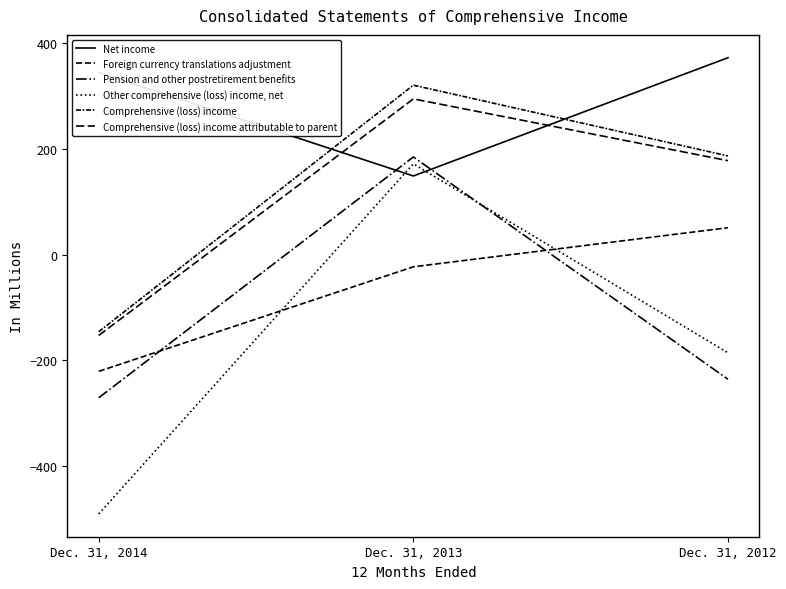

Does the chart display data point markers on the line(s)?

No